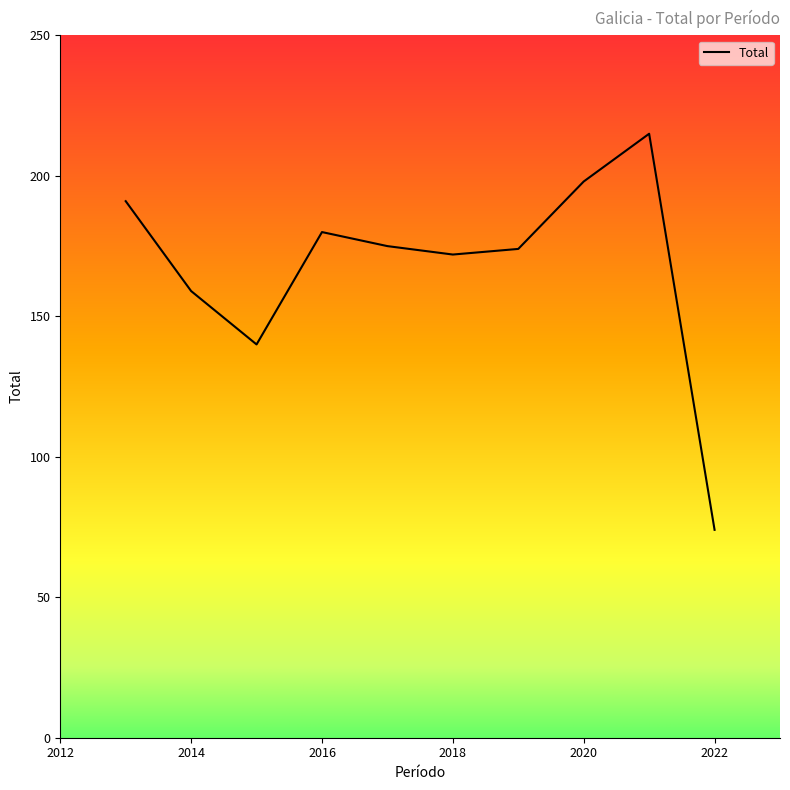

What is the difference between the maximum and minimum values?

141